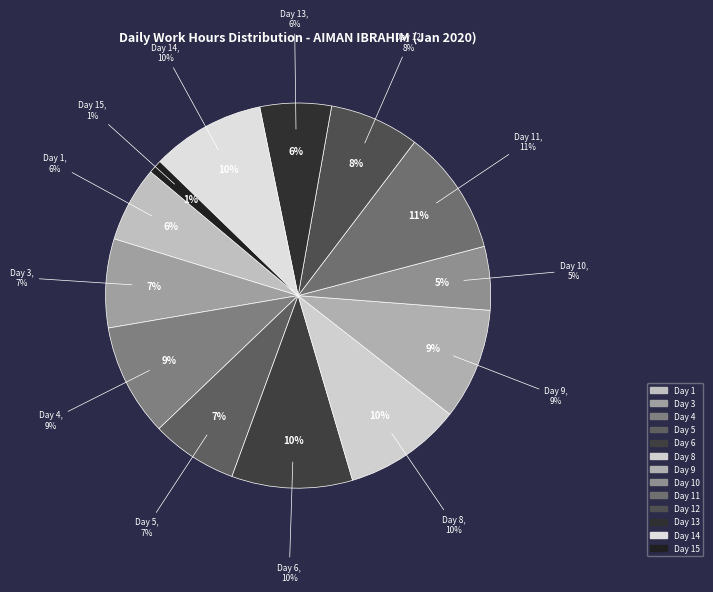

To the nearest percent, what is the average slice percentage?

8%